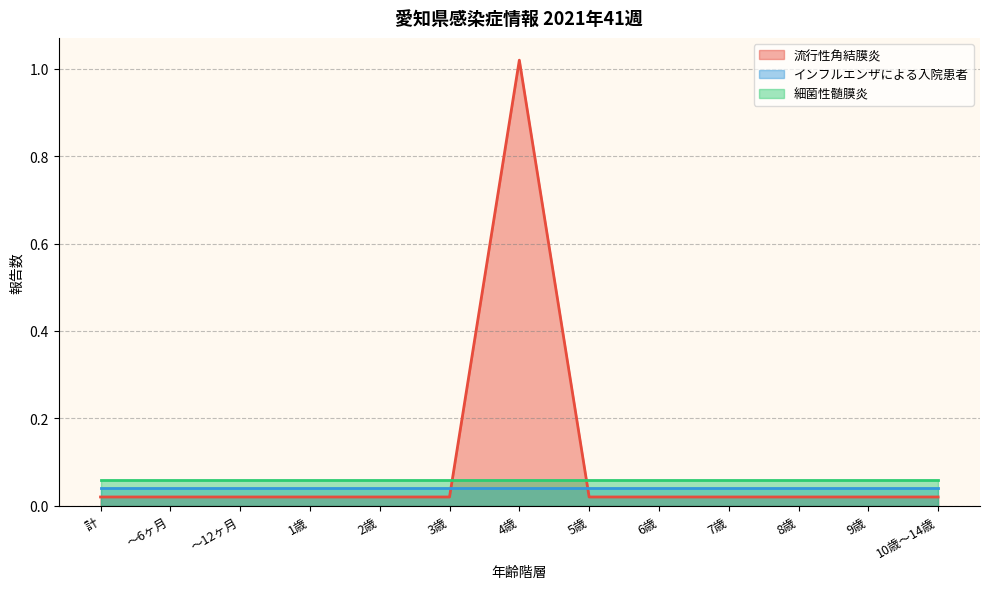

True or false: インフルエンザによる入院患者 has more than 1 points higher than both neighbors.

False